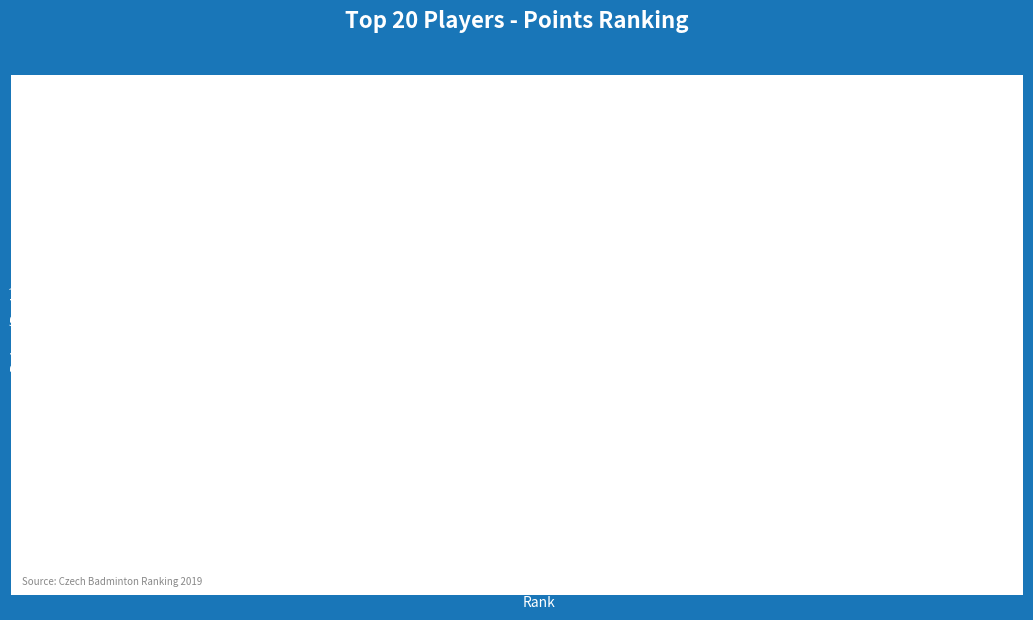

How many values are below 2100?

10